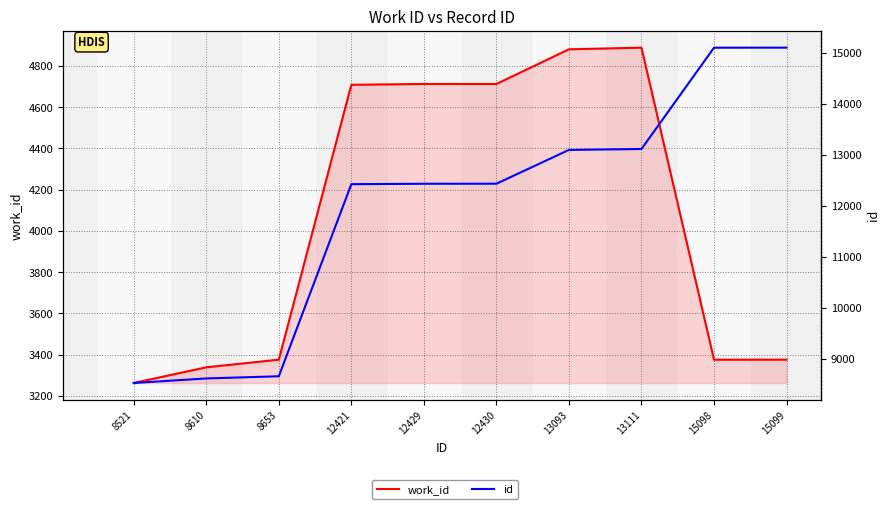

True or false: work_id and id intersect in this chart.

False